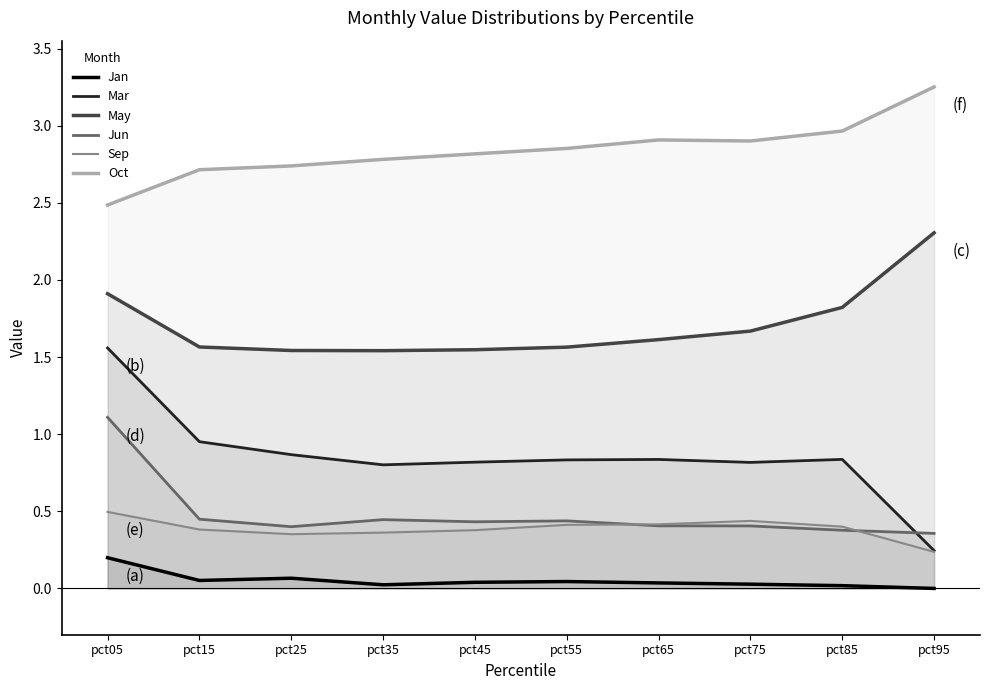

At which label does Jun reach its minimum?

pct95